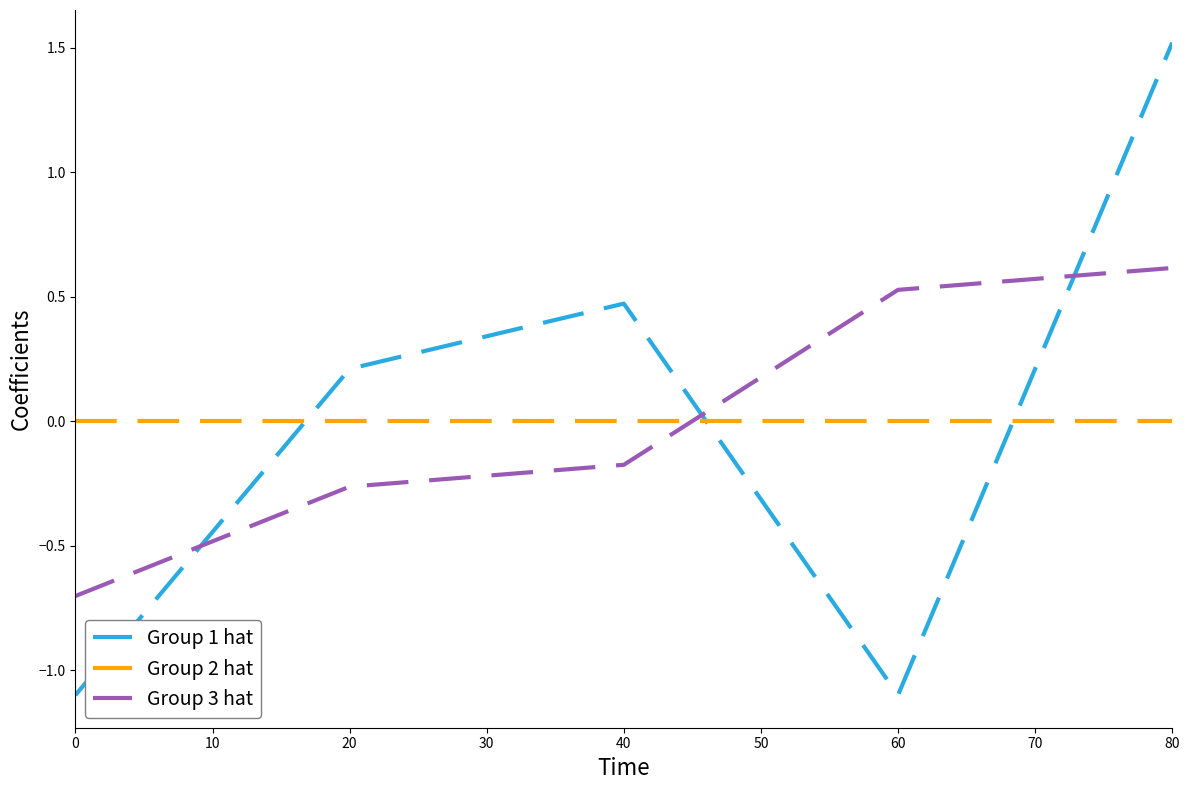

How many intersections are there between Group 2 hat and Group 3 hat?

1